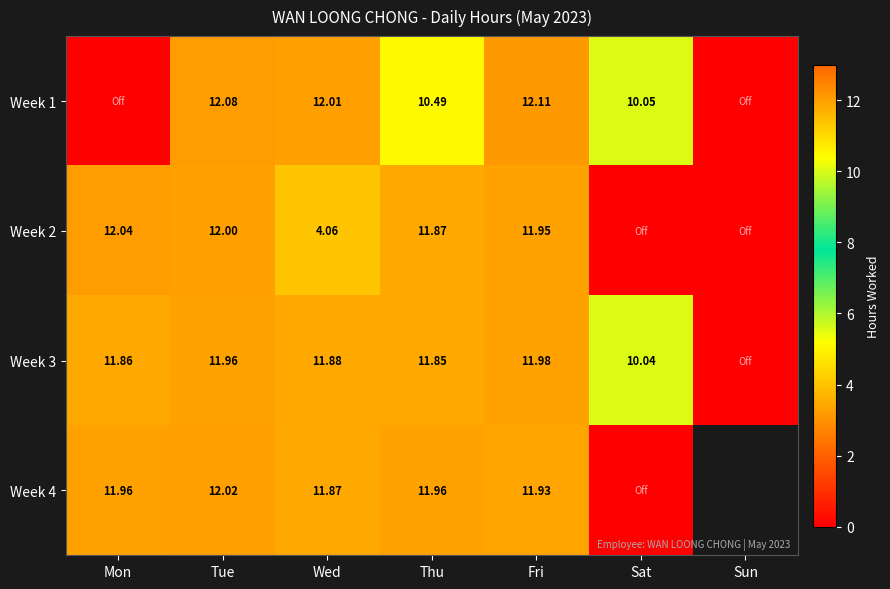

Is it true that Week 4 equals 11.9 at Wed?

True